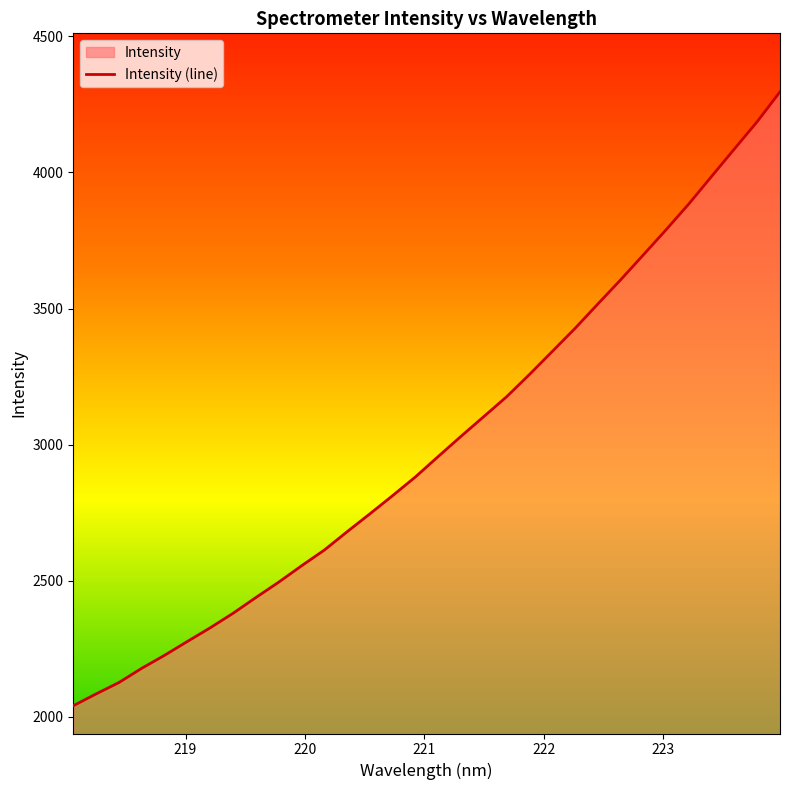

What is the ratio of the value at 221.3083 to the value at 218.6332?

1.4